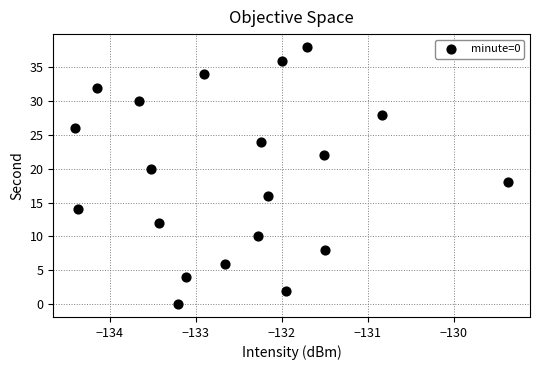

What is the range of Y values (max minus min)?

38